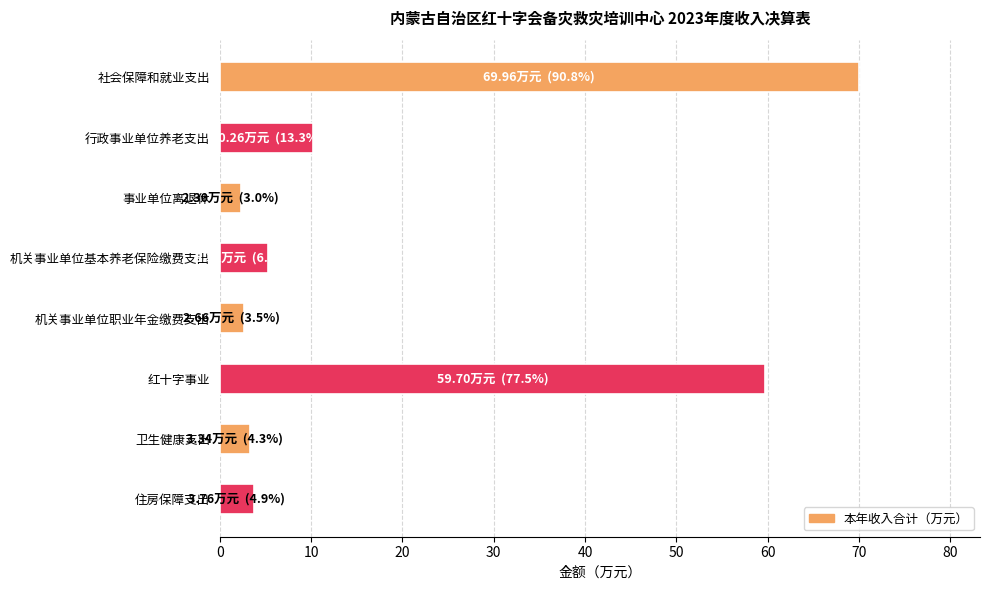

Reading bottom to top, extract all data points from this chart.

3.8	3.3	59.7	2.7	5.3	2.3	10.3	70.0